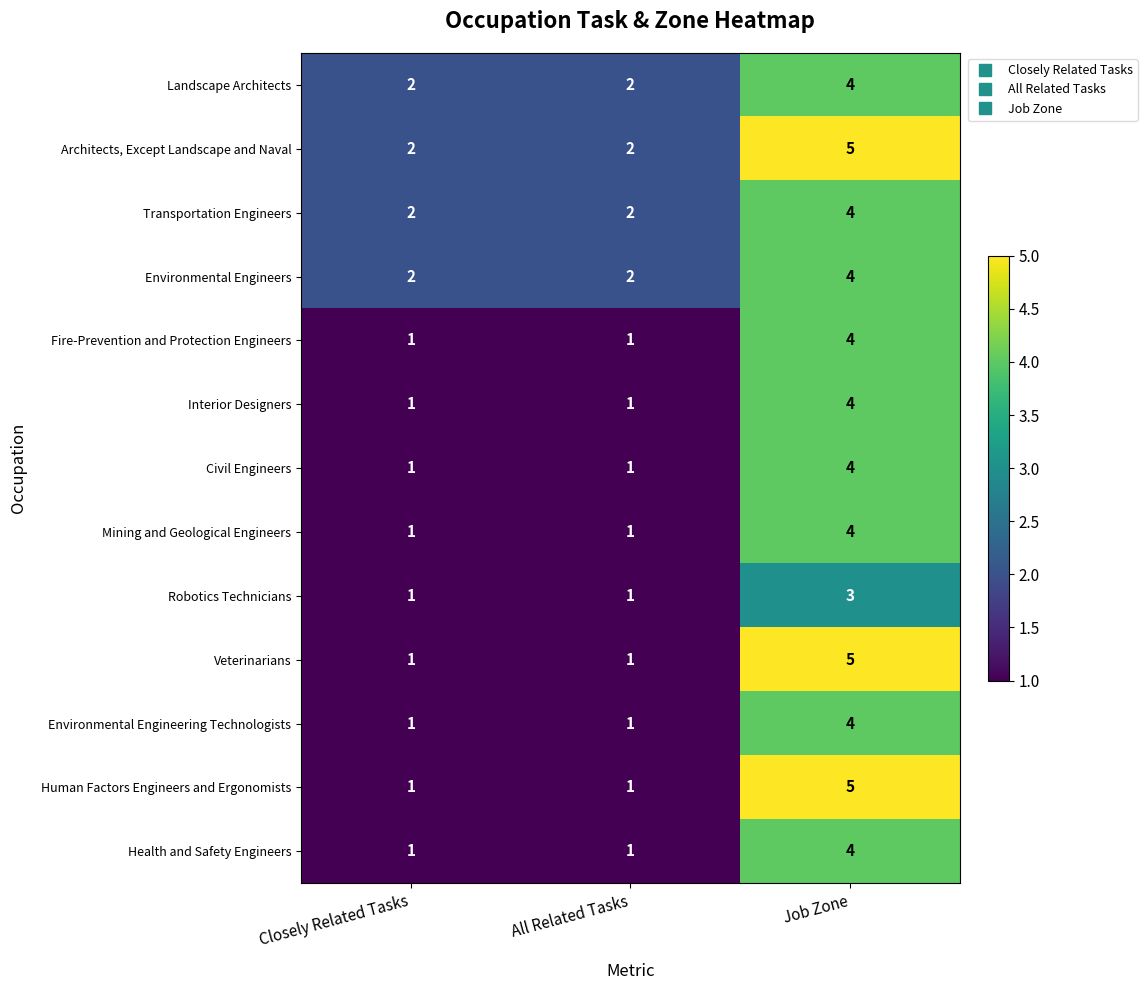

What is the sum of the Interior Designers values at Job Zone and All Related Tasks?

5